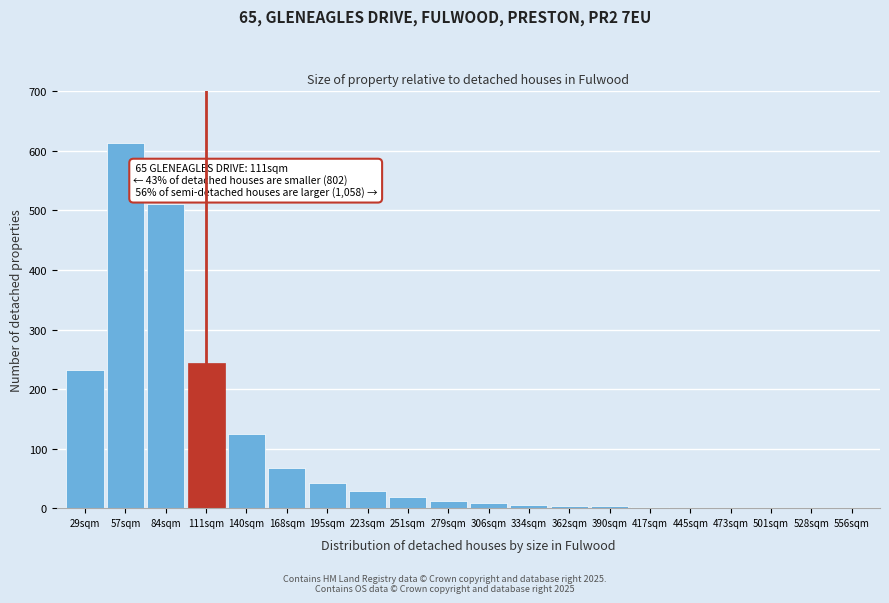

Is it true that the value at 556sqm is 0?

True